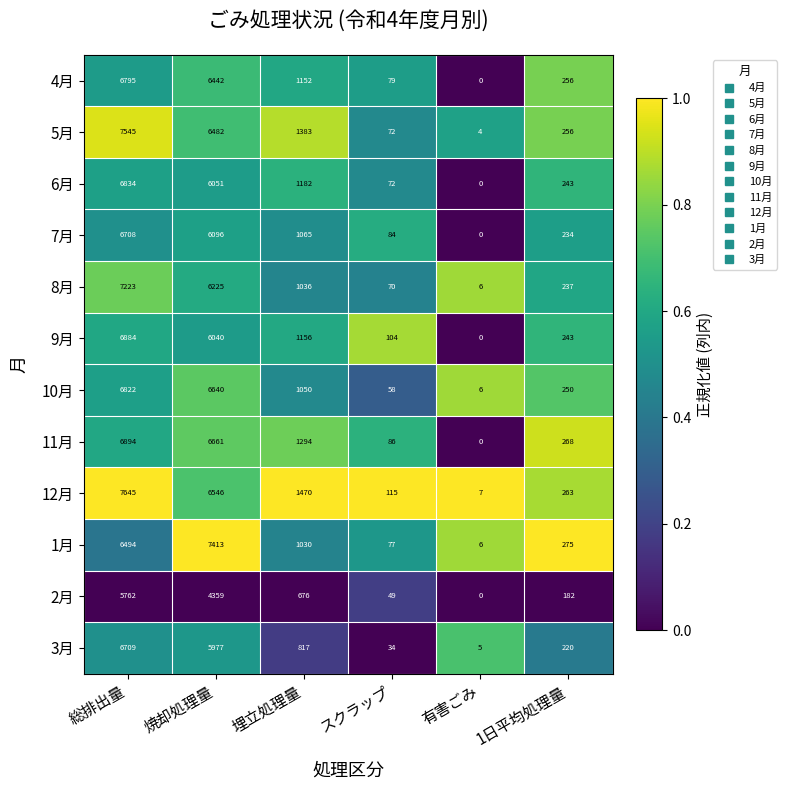

At which category is the sum across all series the highest?

総排出量